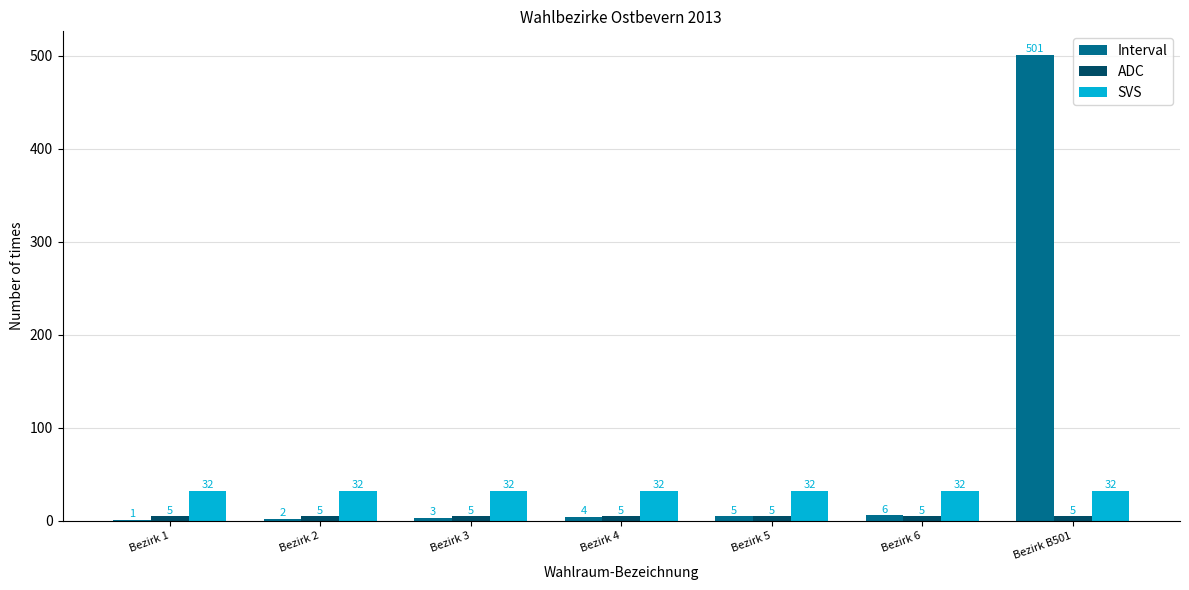

Where is Interval nearest to the value 251?

Bezirk 6